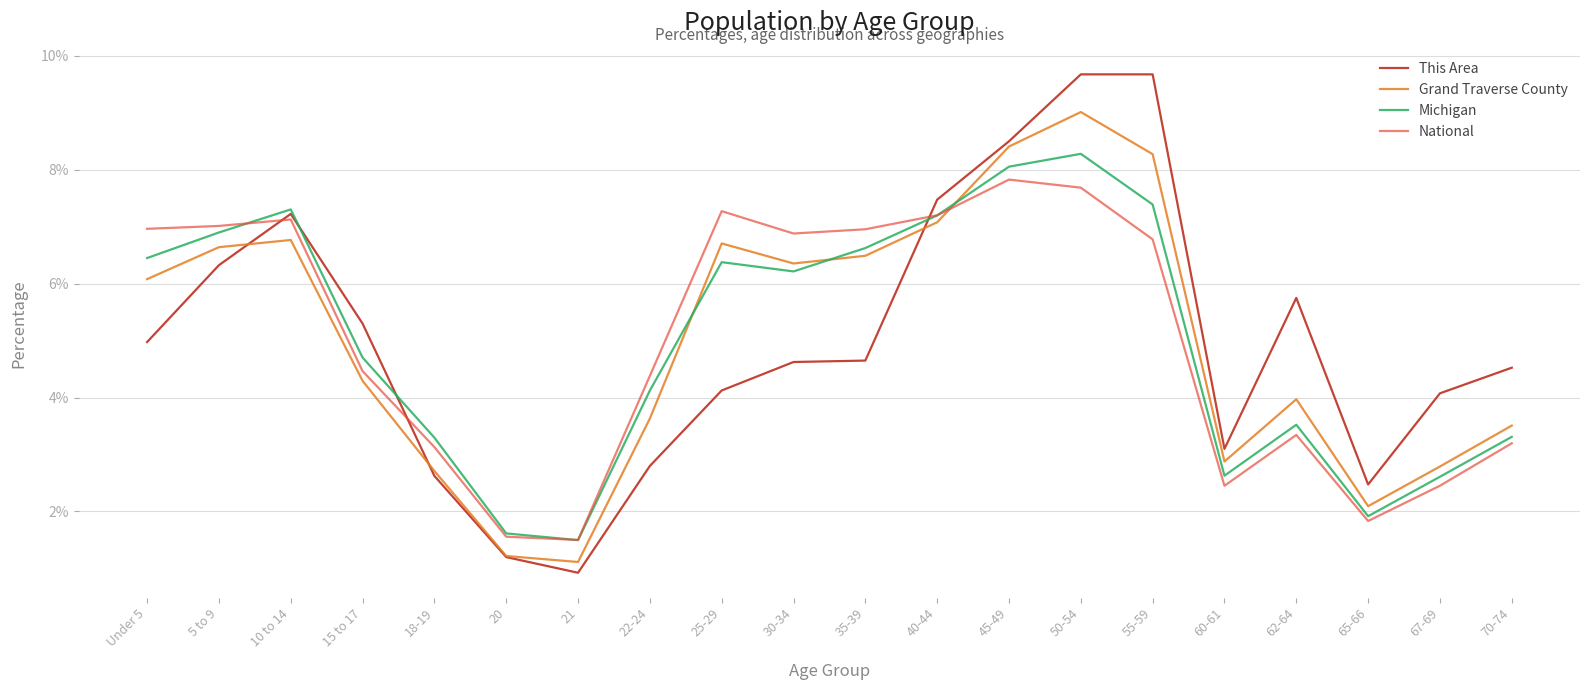

The value of Michigan at 65-66 is 1.9. True or false?

True